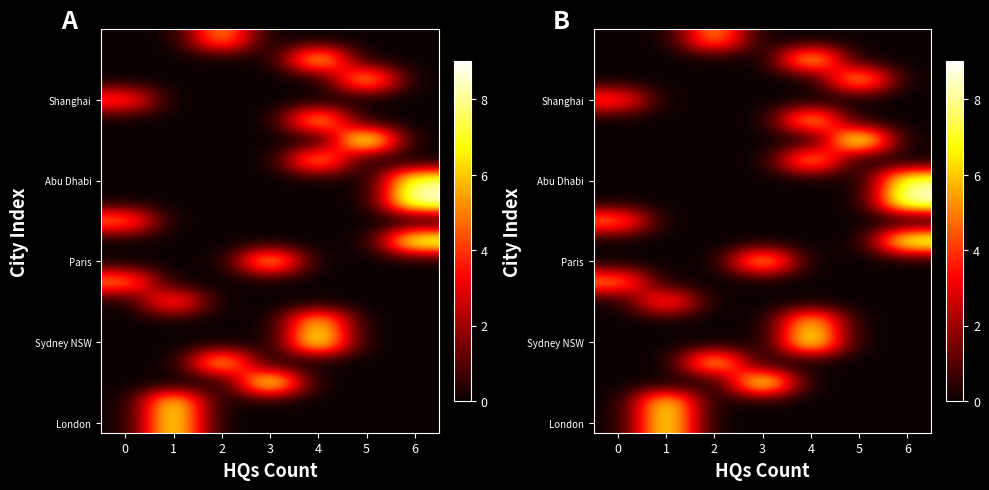

At which category is the sum across all series the highest?

4